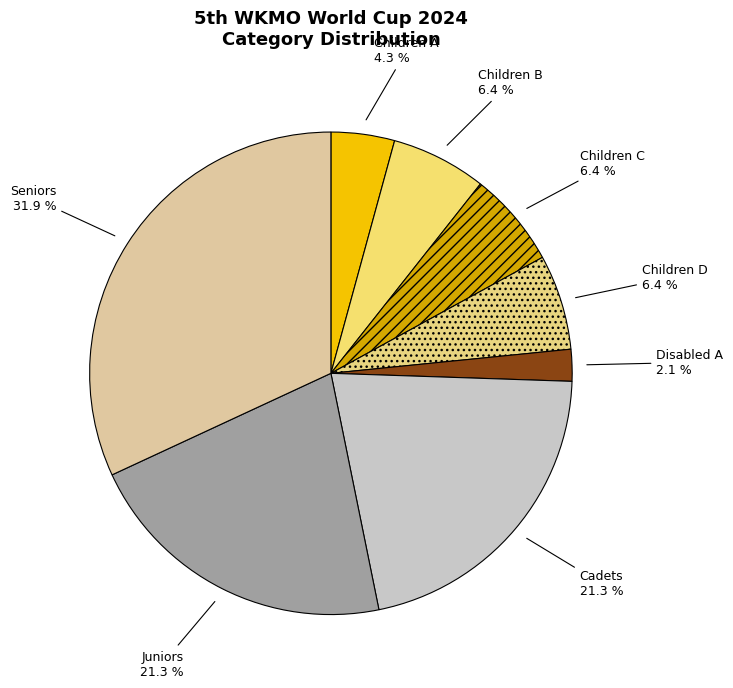

What is the smallest slice in the pie chart?

Disabled A